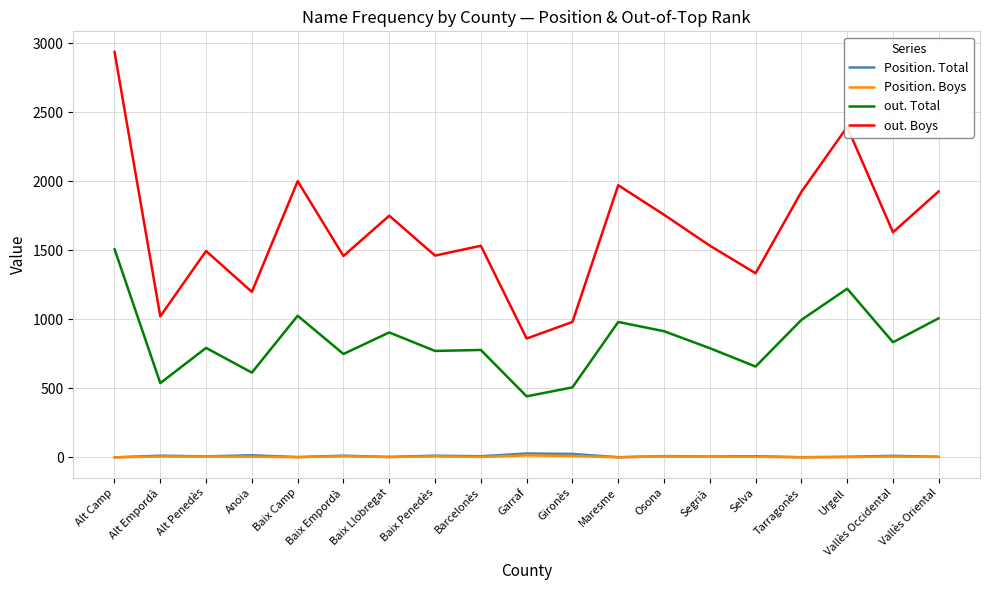

Where does the Position. Boys series first go above 5?

Alt Empordà